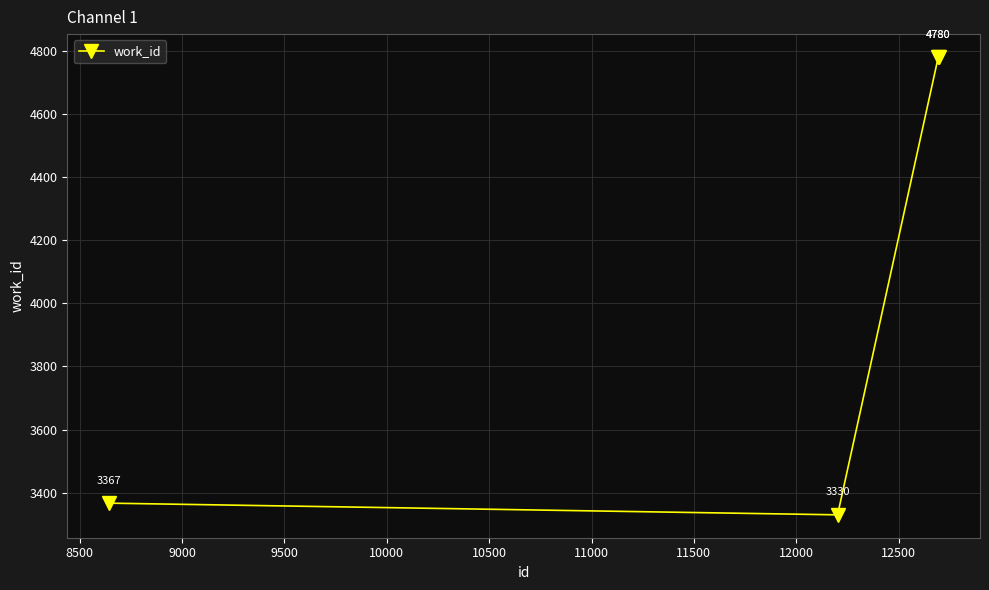

What is the greatest value displayed?

4780